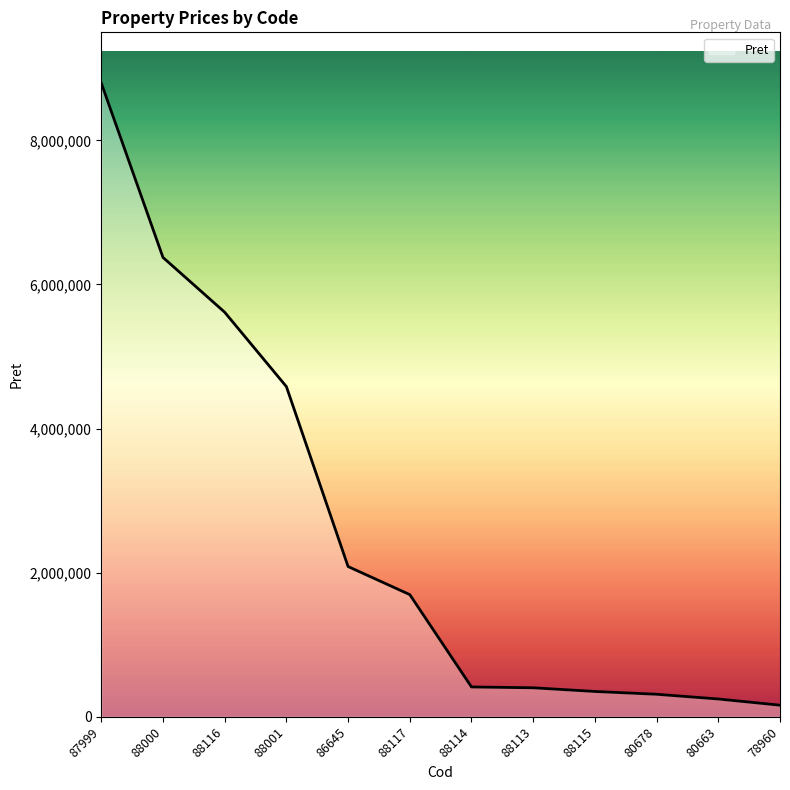

What is the change in value from 87999 to 88000?

-2420300